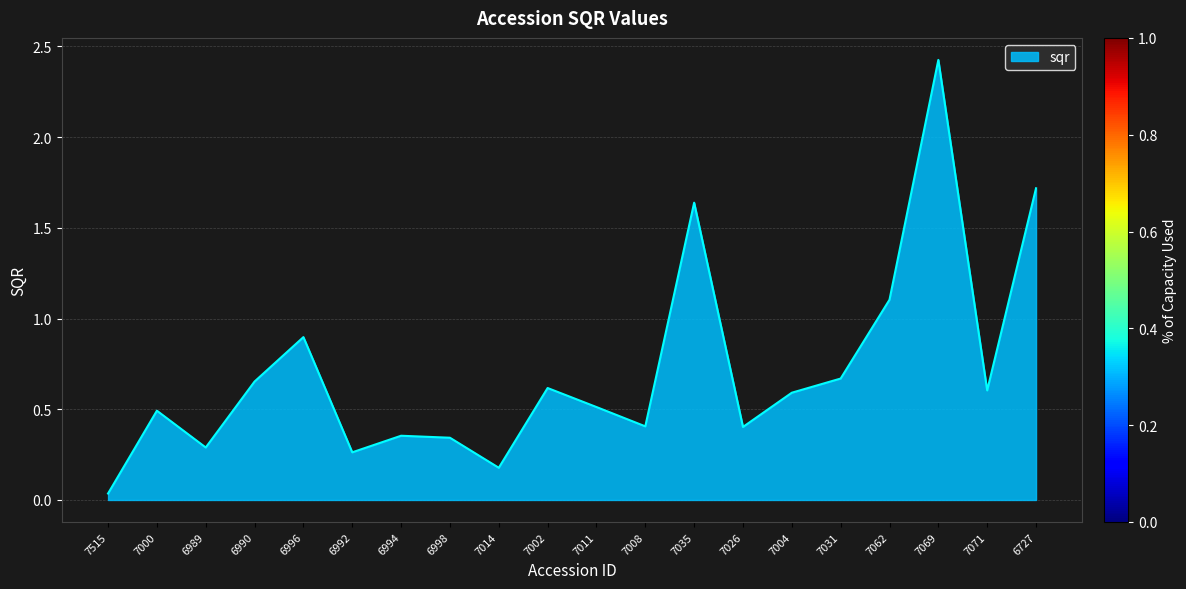

How many lines are shown in the chart?

1